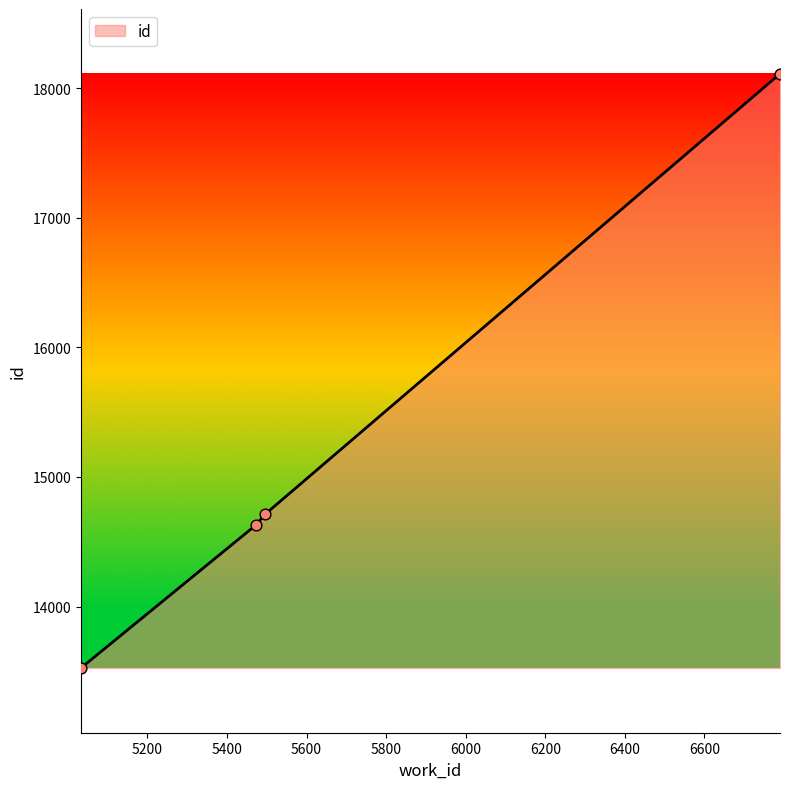

What is the difference between the maximum and minimum values?

4586